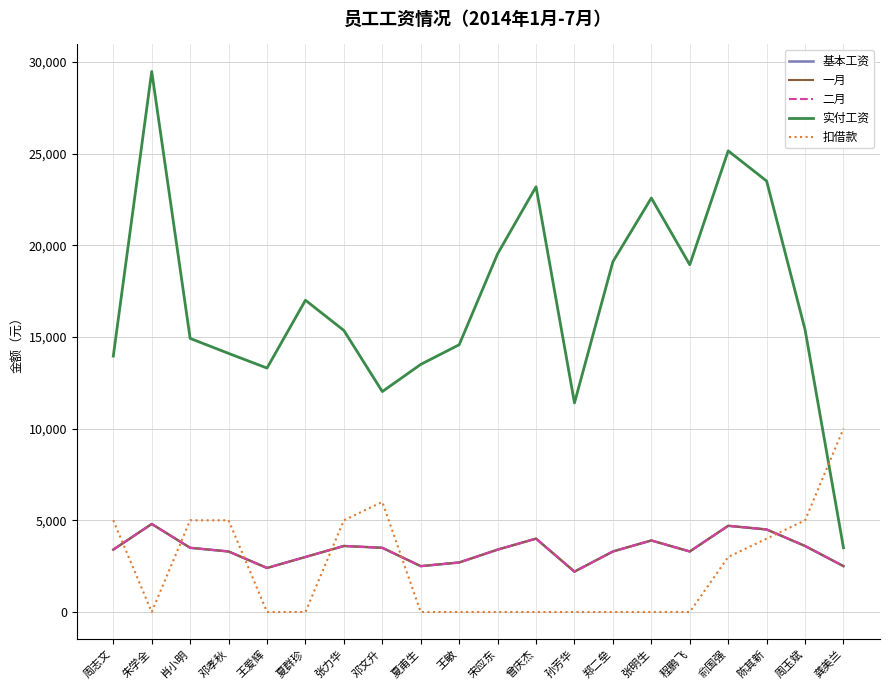

Does the chart display data point markers on the line(s)?

No